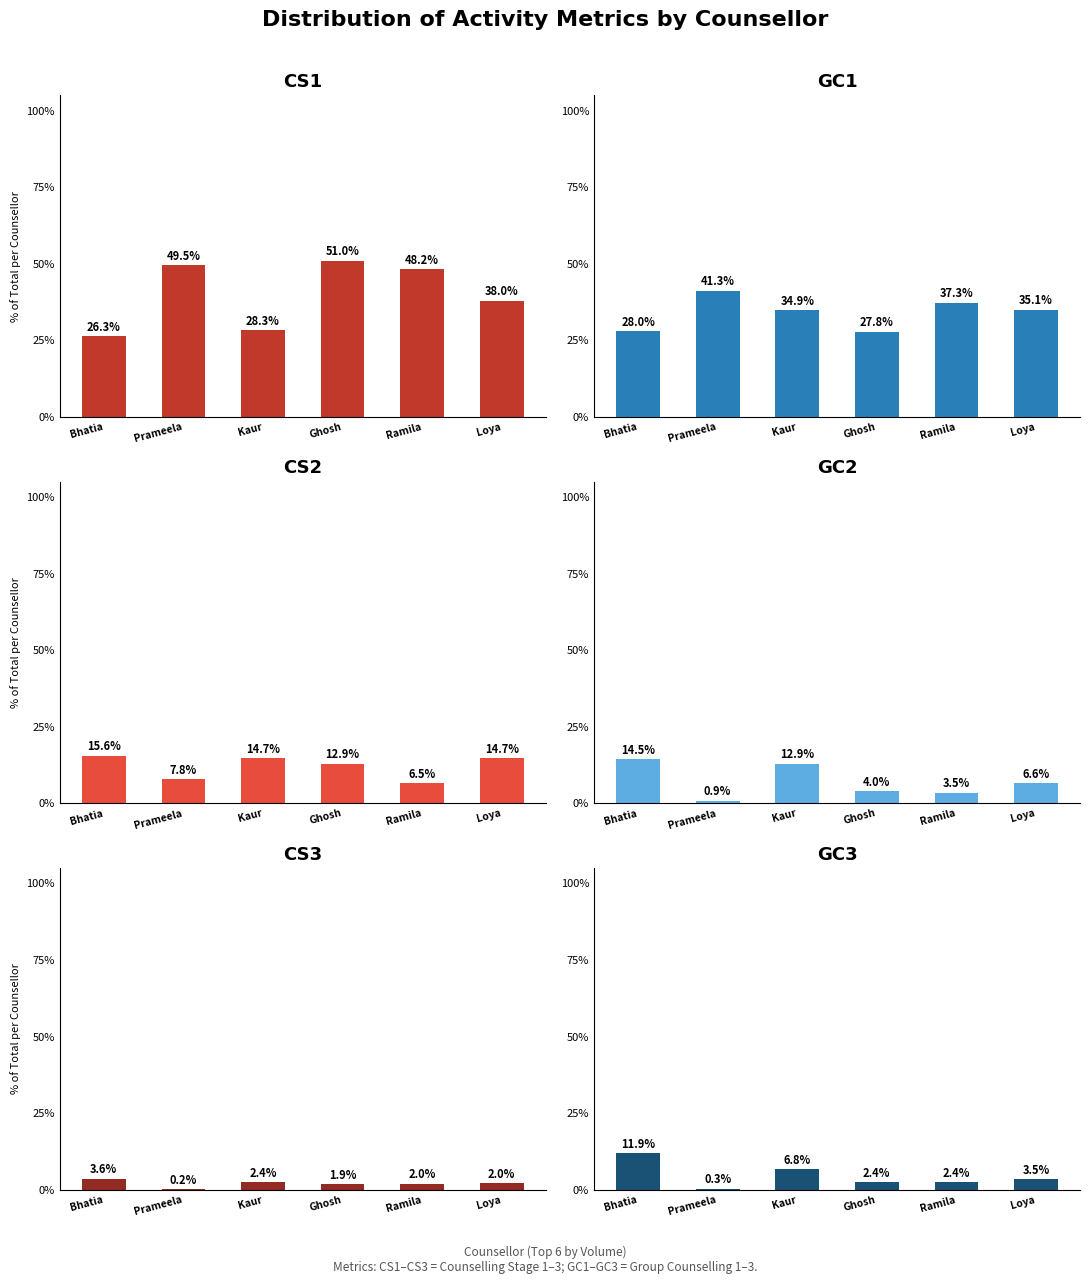

At which label does GC2 reach its minimum?

Prameela